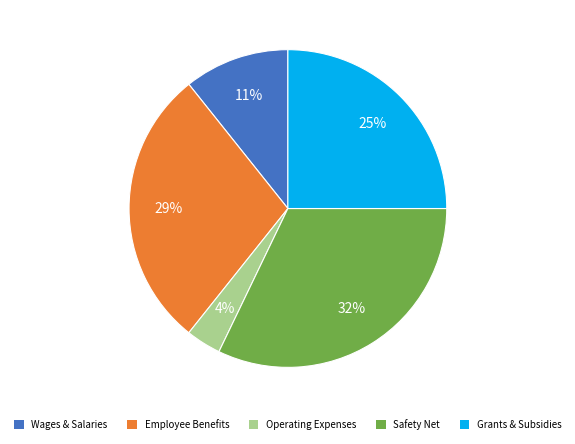

Is there a majority slice in this chart?

No